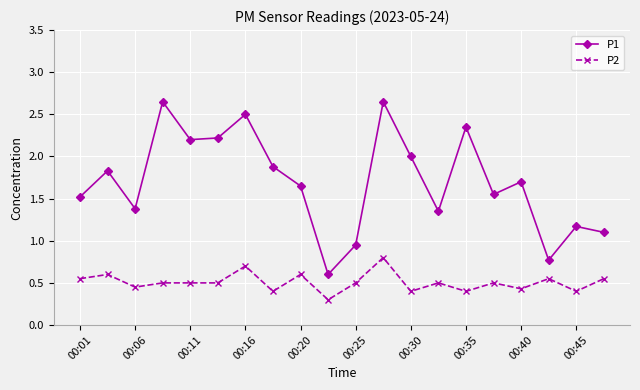

Count the number of categories in the chart.

20